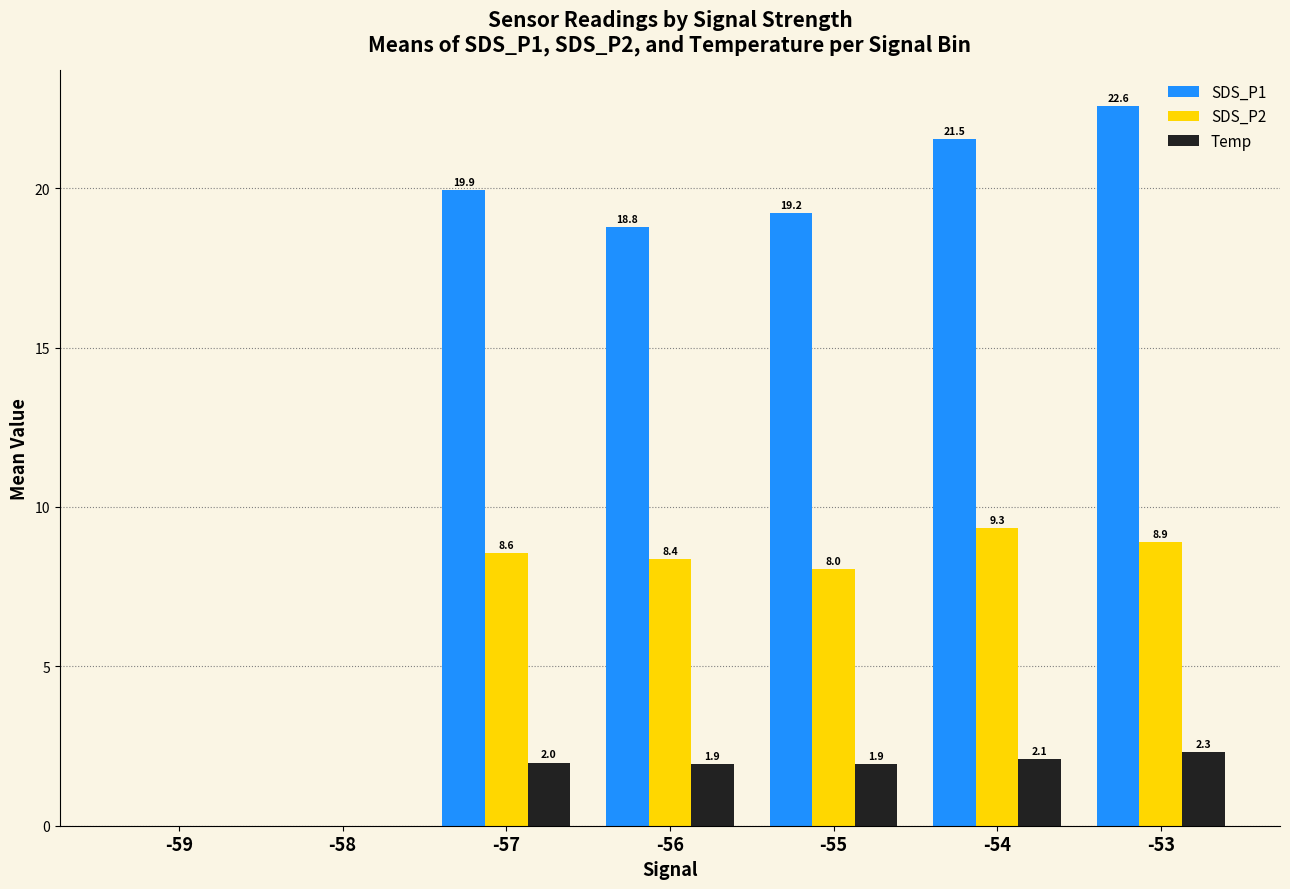

At which category is the sum across all series the highest?

-53